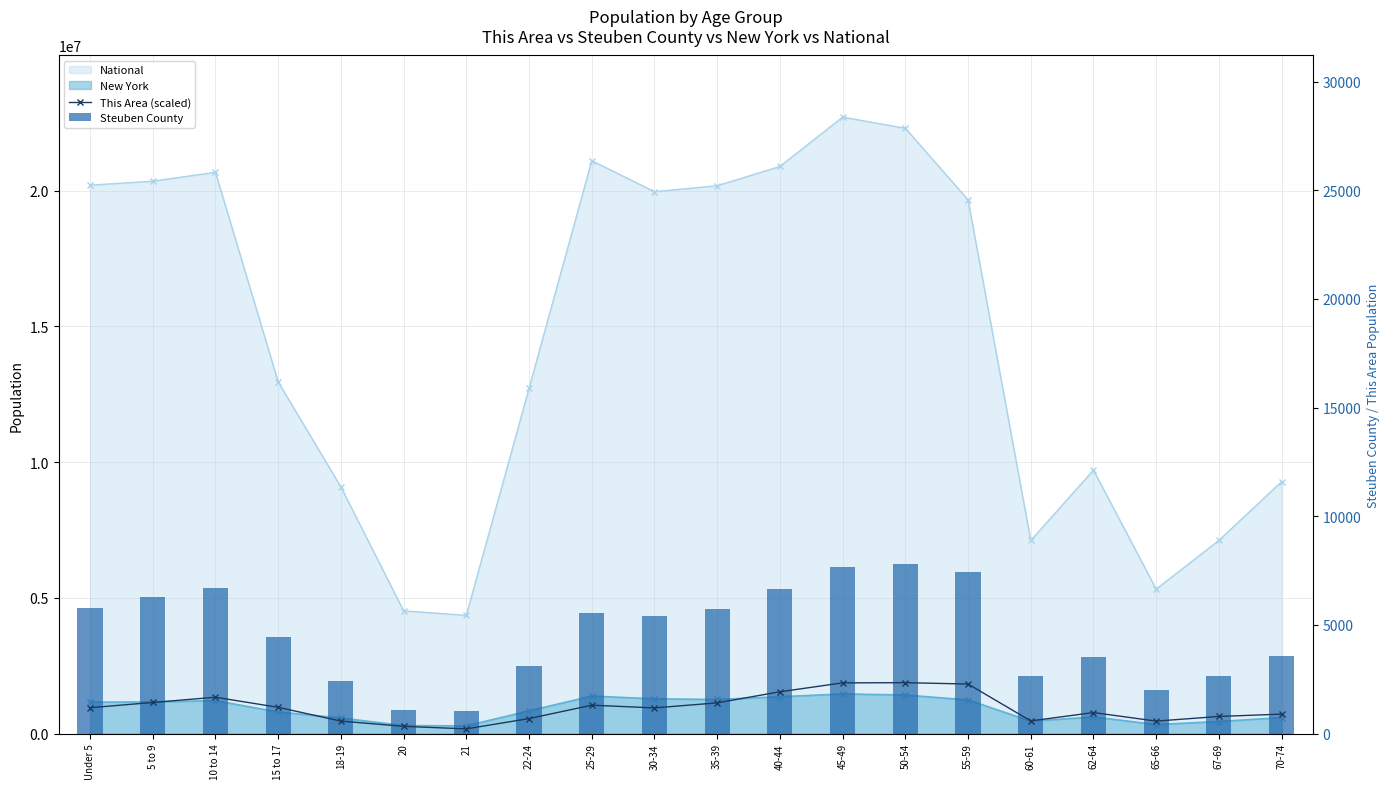

What is the sum of the Steuben County values at Under 5 and 35-39?

11505.0